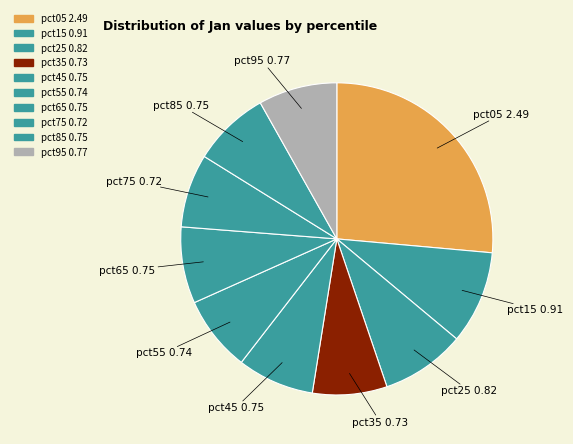

To the nearest percent, what percentage of the pie is pct35?

8%